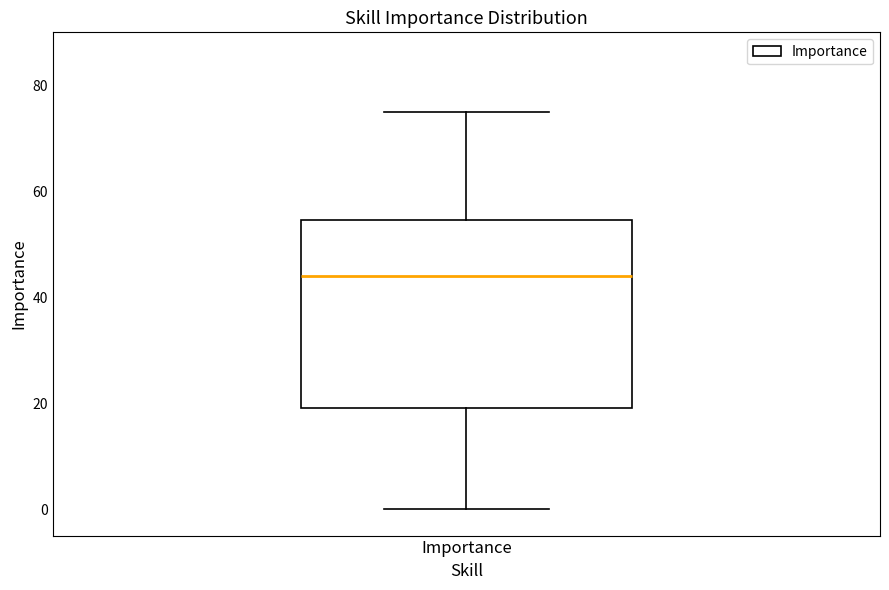

Transcribe this box plot: give where the median line is, the range the box spans, and where the two whiskers end, as read against the y-axis. The values are not printed on the chart, so give them approximately, as read against the axis.

median 44, box 20 to 54, whiskers 0 to 76